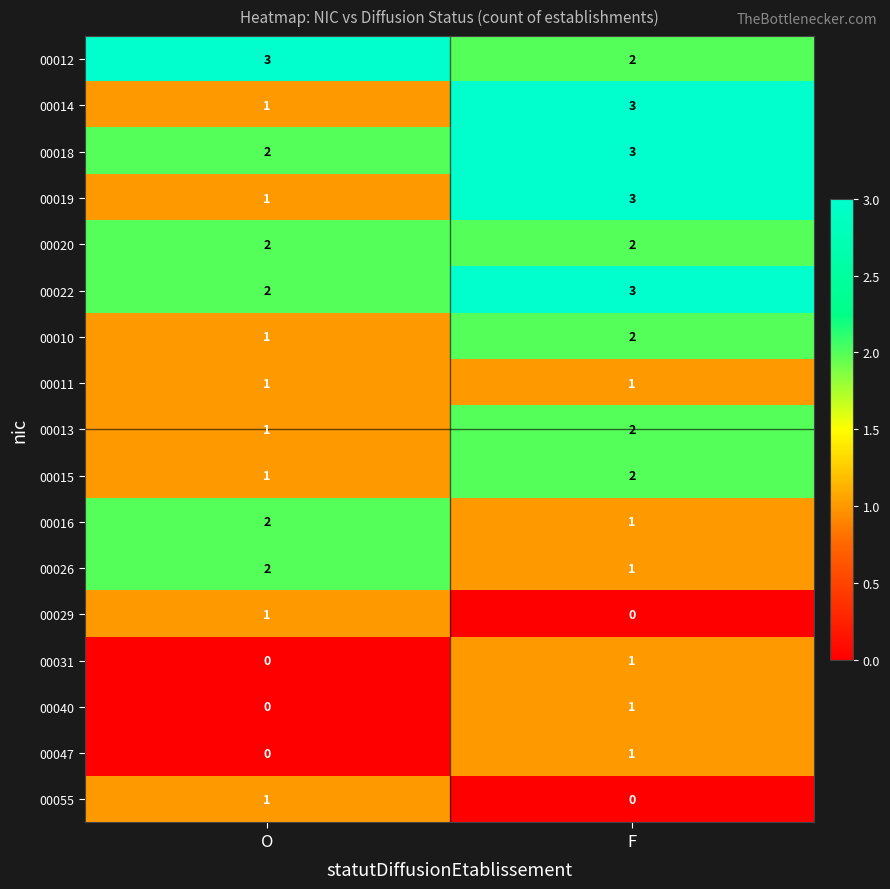

List the labels in order of 00019 value, smallest first.

O, F